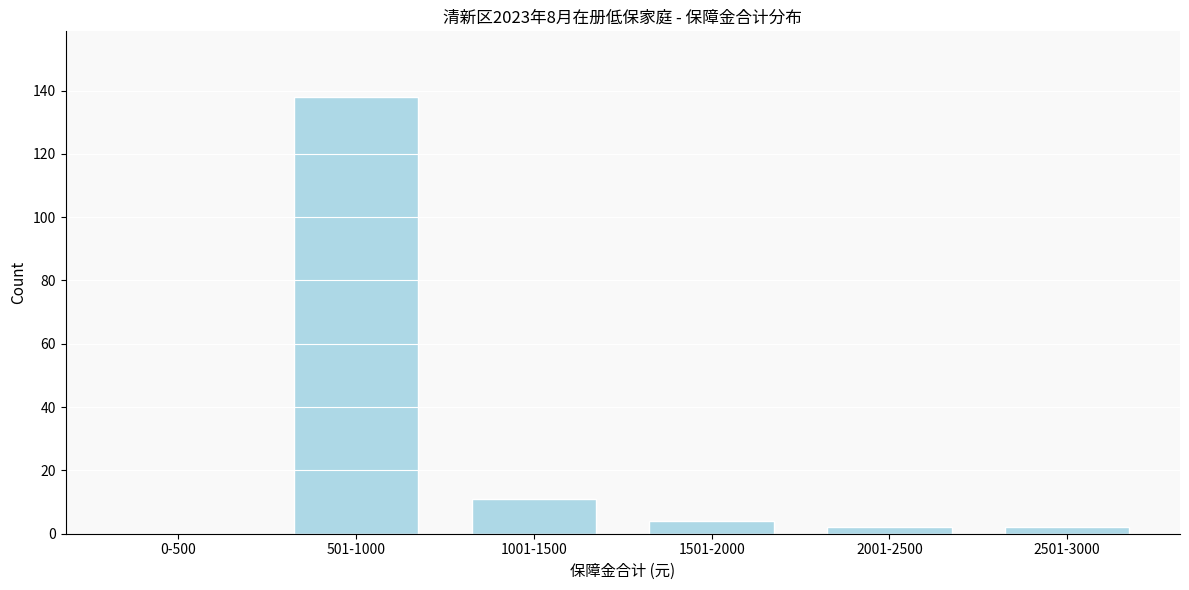

Reading left to right, what are all the values shown in this chart?

0-500=0	501-1000=138	1001-1500=11	1501-2000=4	2001-2500=2	2501-3000=2